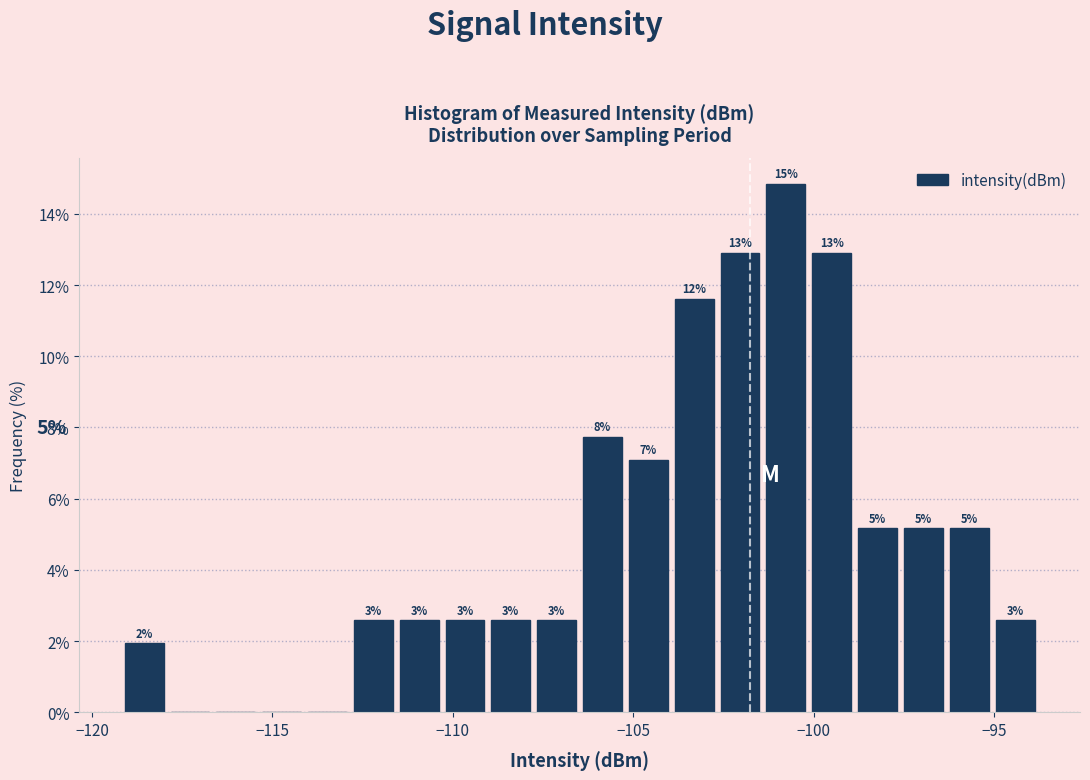

Read against the x-axis, roughly where is the centre of the tallest bar?

-101.0